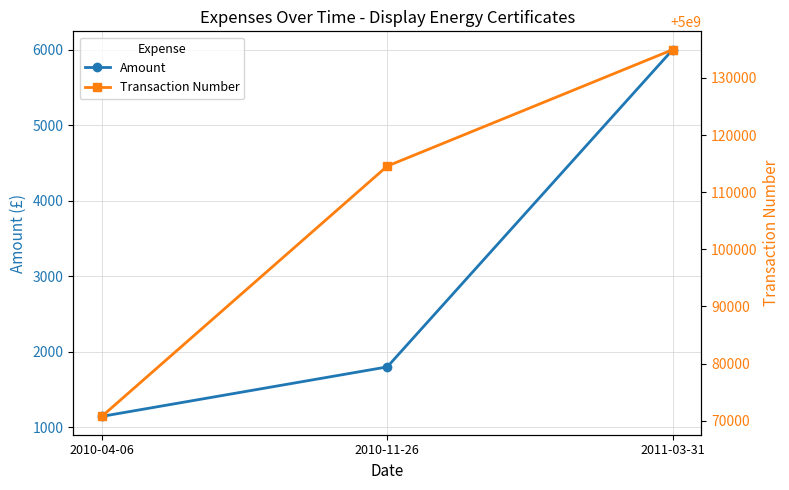

Which category has the lowest value in the Amount series?

2010-04-06